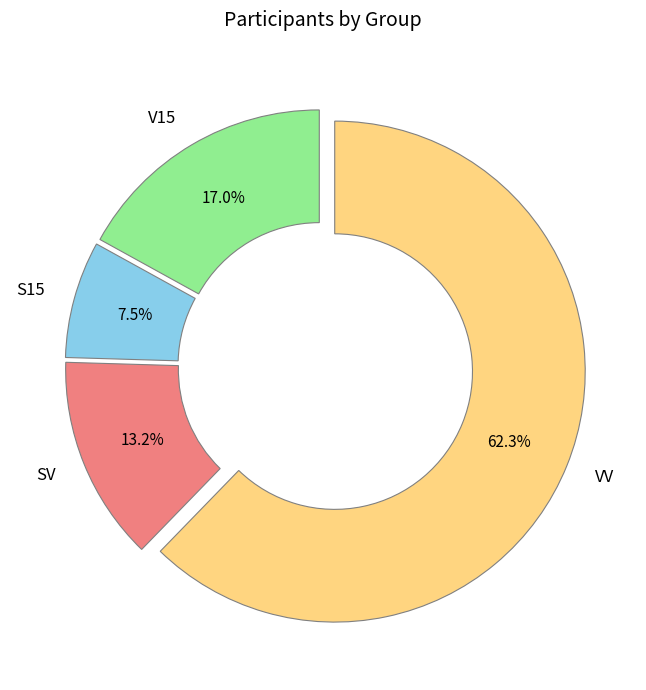

Count the number of slices in the pie.

4